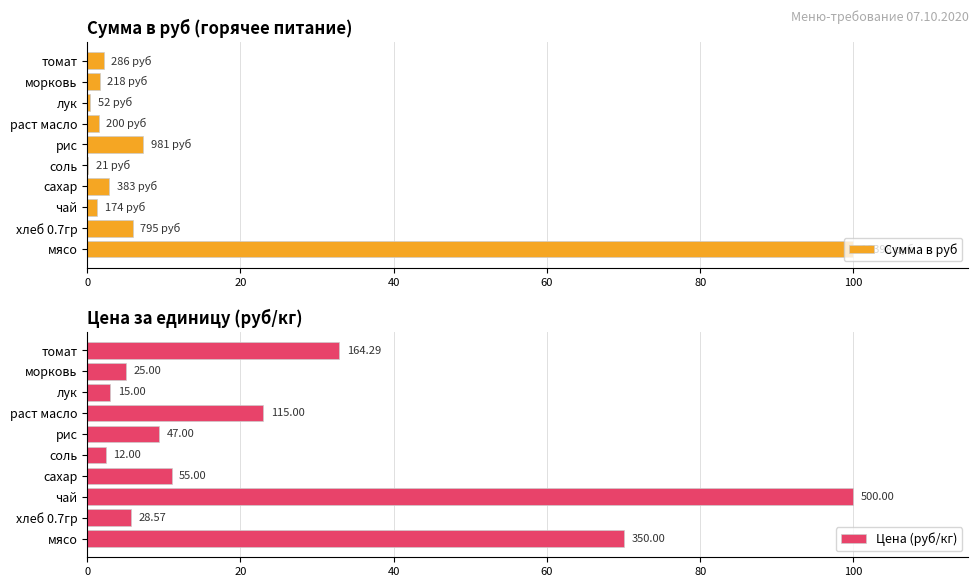

What is the average value of the Сумма в руб series?

12.3